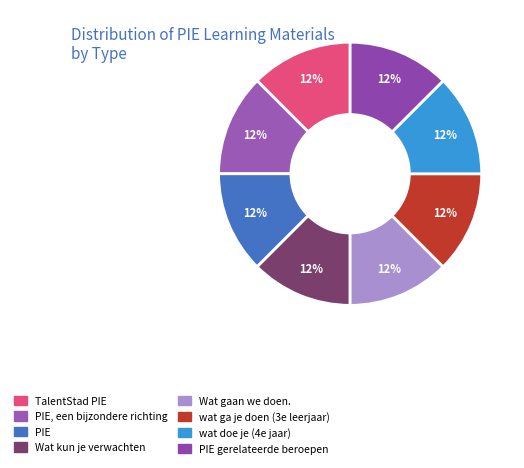

How many slices are in this pie chart?

8